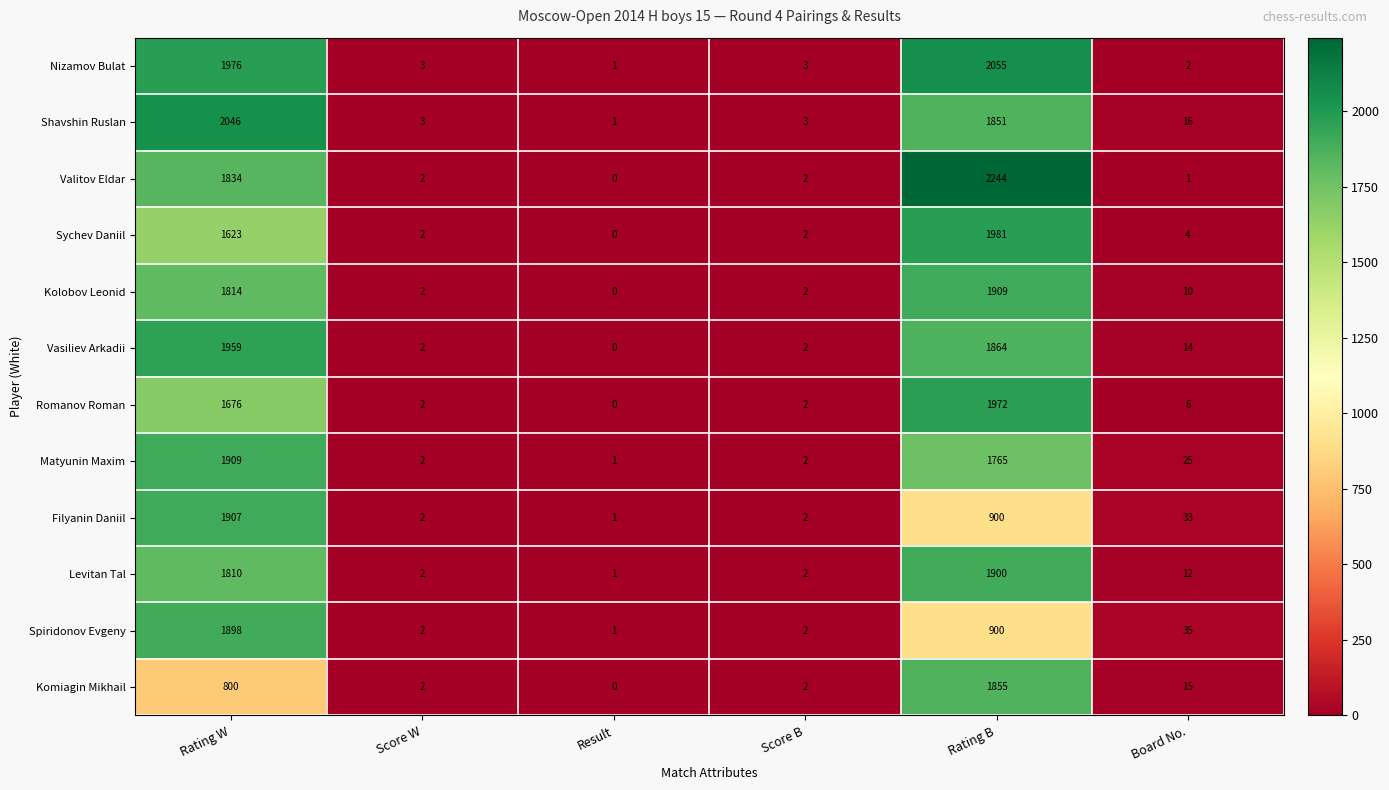

The Sychev Daniil series shows 3 at Score W. True or false?

False